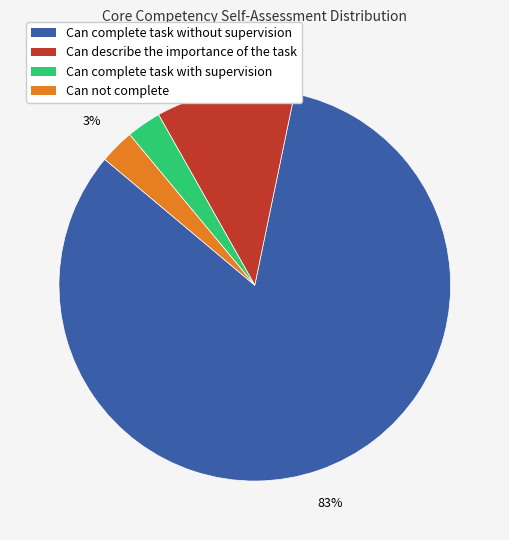

Which category has the biggest portion of the pie?

Can complete task without supervision